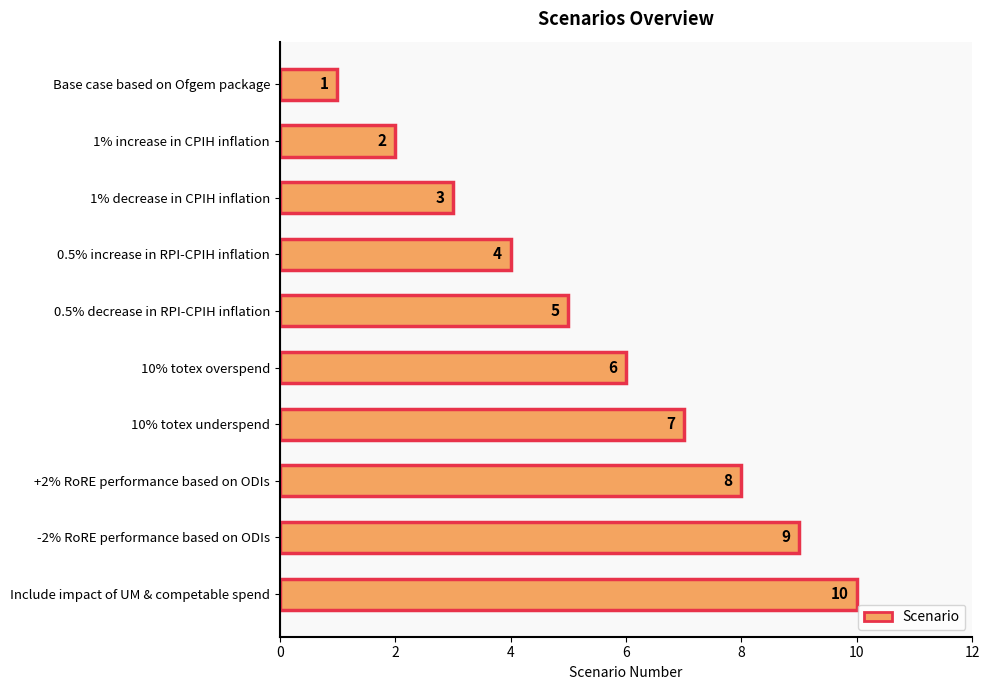

Rank the categories by value from lowest to highest.

Base case based on Ofgem package, 1% increase in CPIH inflation, 1% decrease in CPIH inflation, 0.5% increase in RPI-CPIH inflation, 0.5% decrease in RPI-CPIH inflation, 10% totex overspend, 10% totex underspend, +2% RoRE performance based on ODIs, -2% RoRE performance based on ODIs, Include impact of UM & competable spend